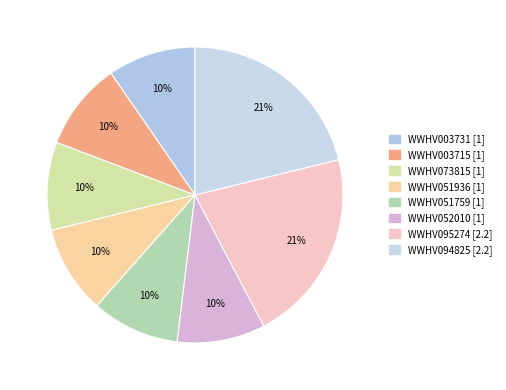

Is it true that WWHV094825 is 32% of the pie?

False